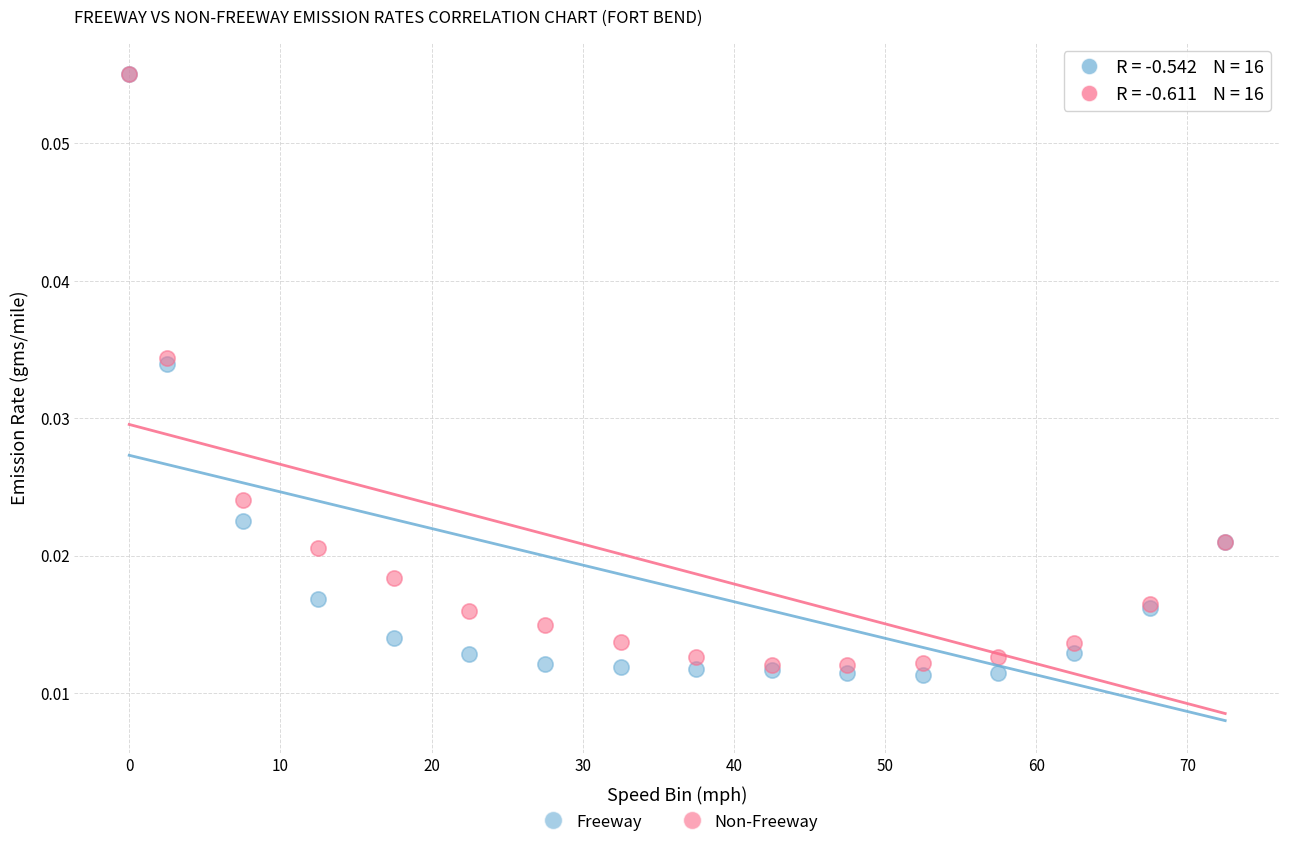

Which series has the largest Y range (max minus min)?

Freeway